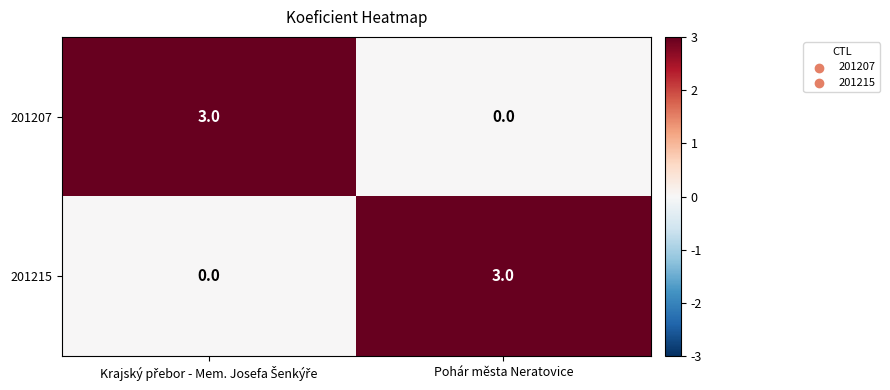

The 201207 series shows 0 at Pohár města Neratovice. True or false?

True